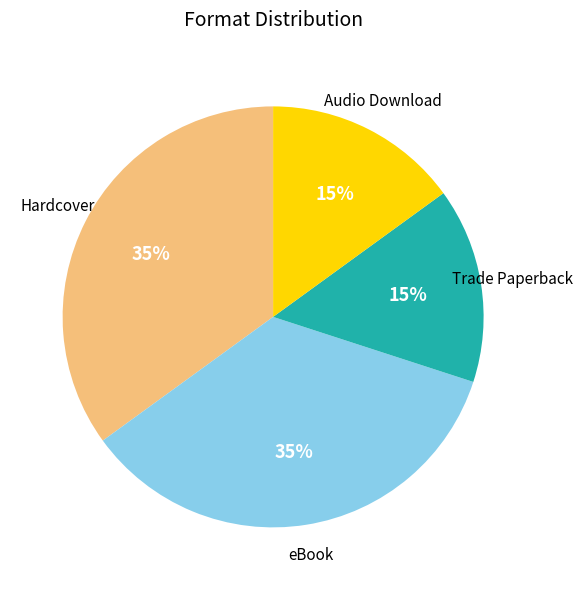

Does any single category account for the majority?

No